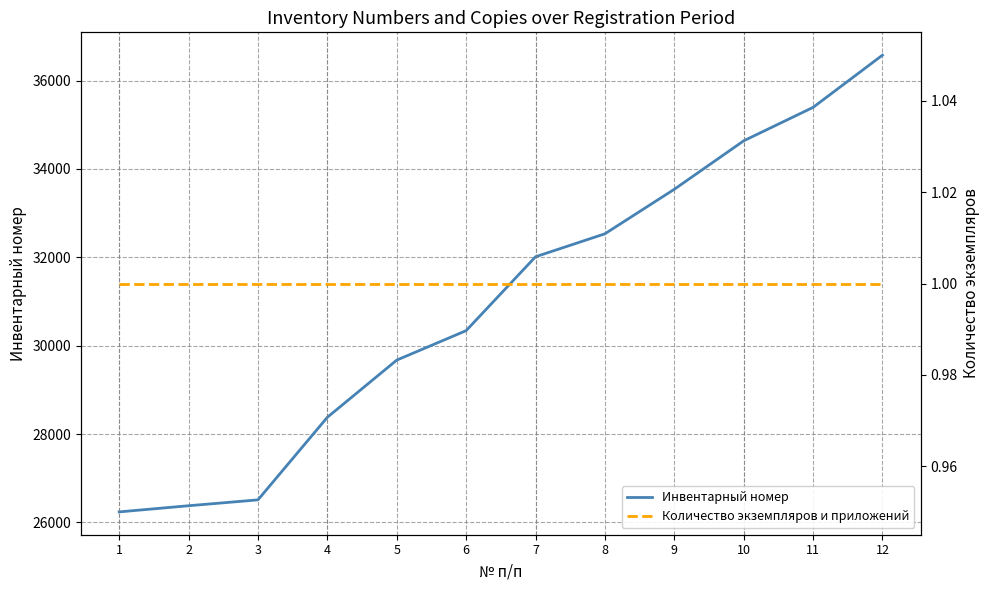

List the series in order of their peak value, lowest first.

Количество экземпляров и приложений, Инвентарный номер